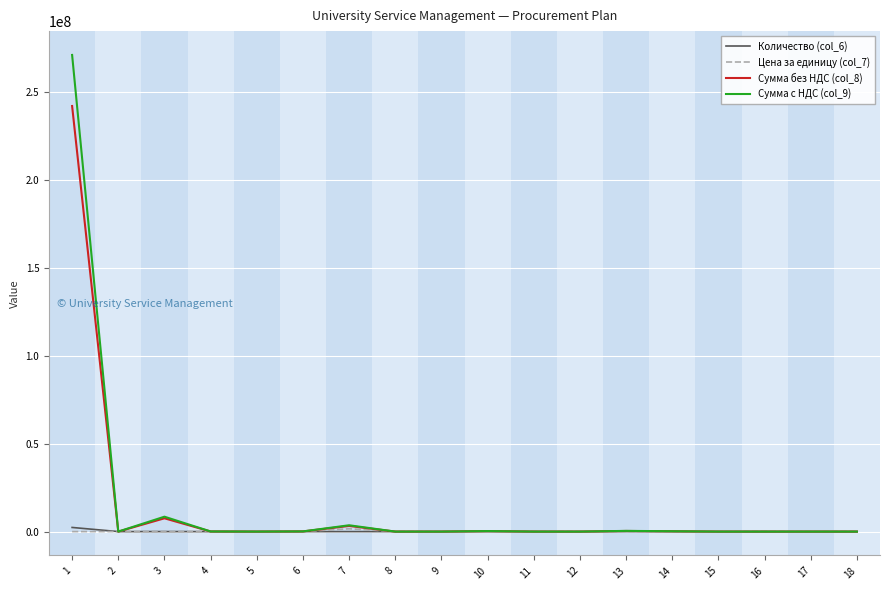

Which series has the largest range (max minus min)?

Сумма с НДС (col_9)